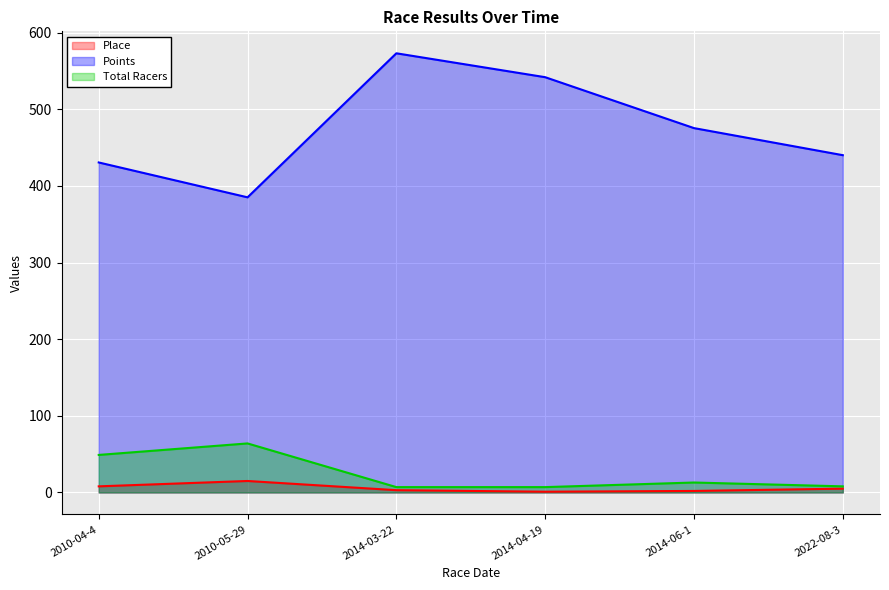

Does the chart display data point markers on the line(s)?

No